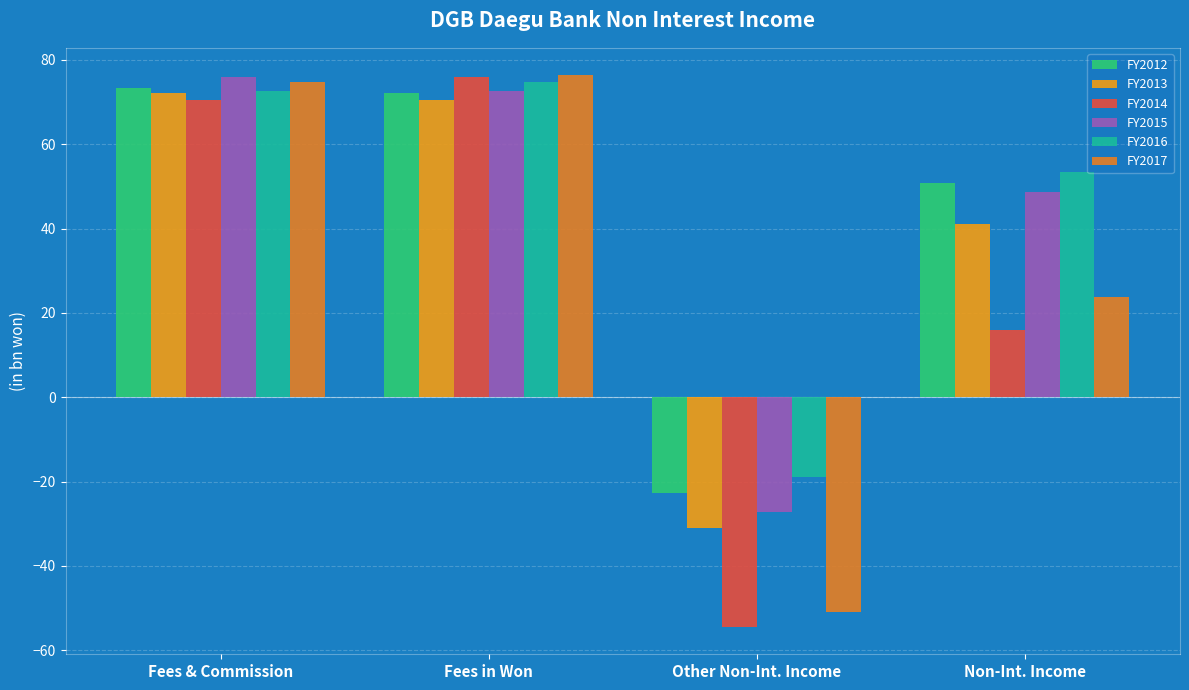

The FY2012 series shows 20.7 at Non-Int. Income. True or false?

False